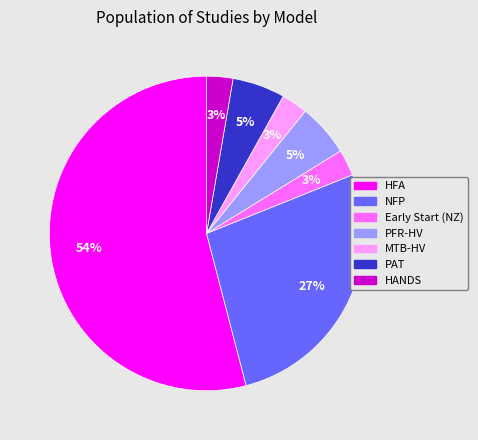

Does any single category account for the majority?

Yes